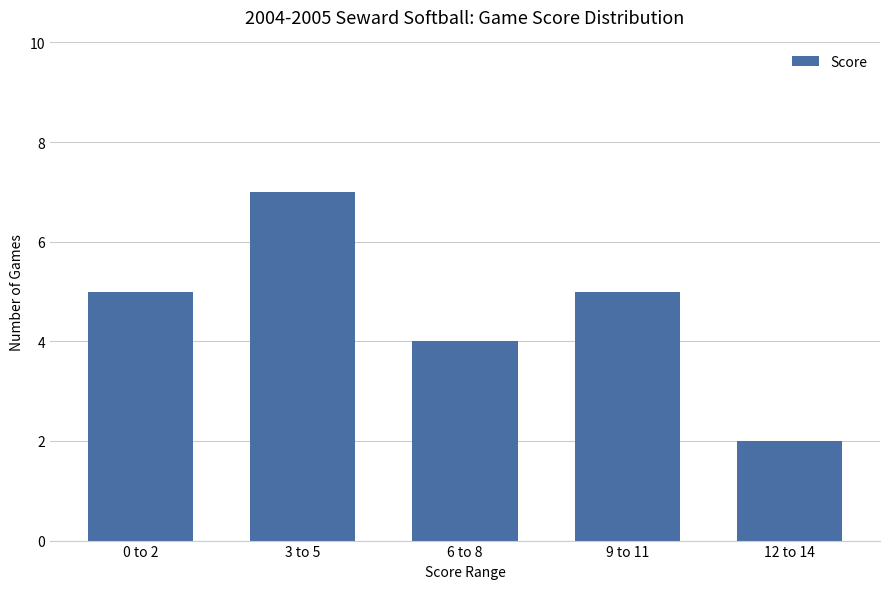

What is the sum of all values?

23